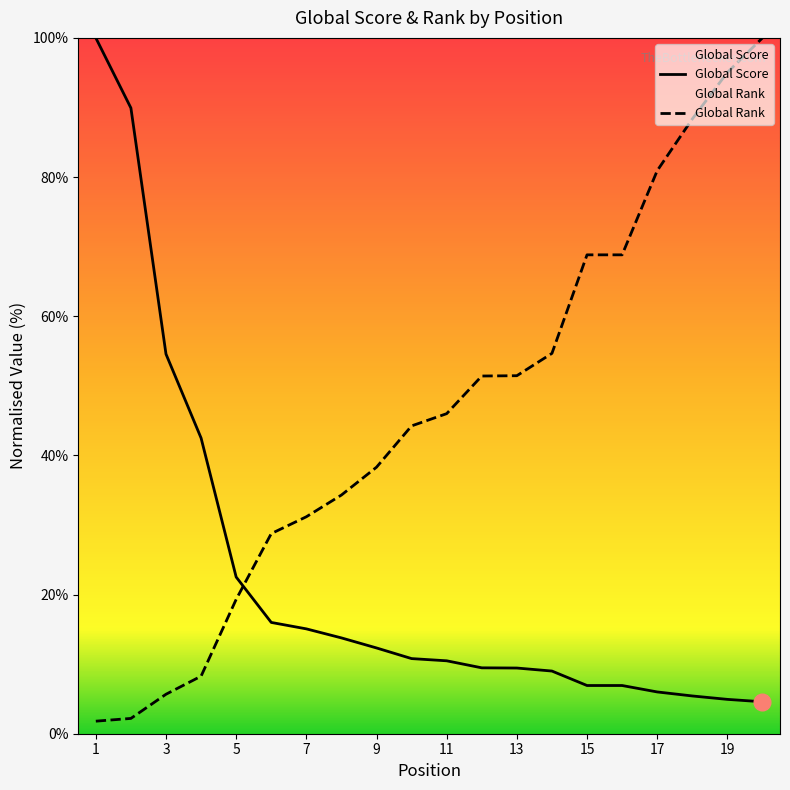

What are all the series names shown in the legend?

Global Score, Global Rank